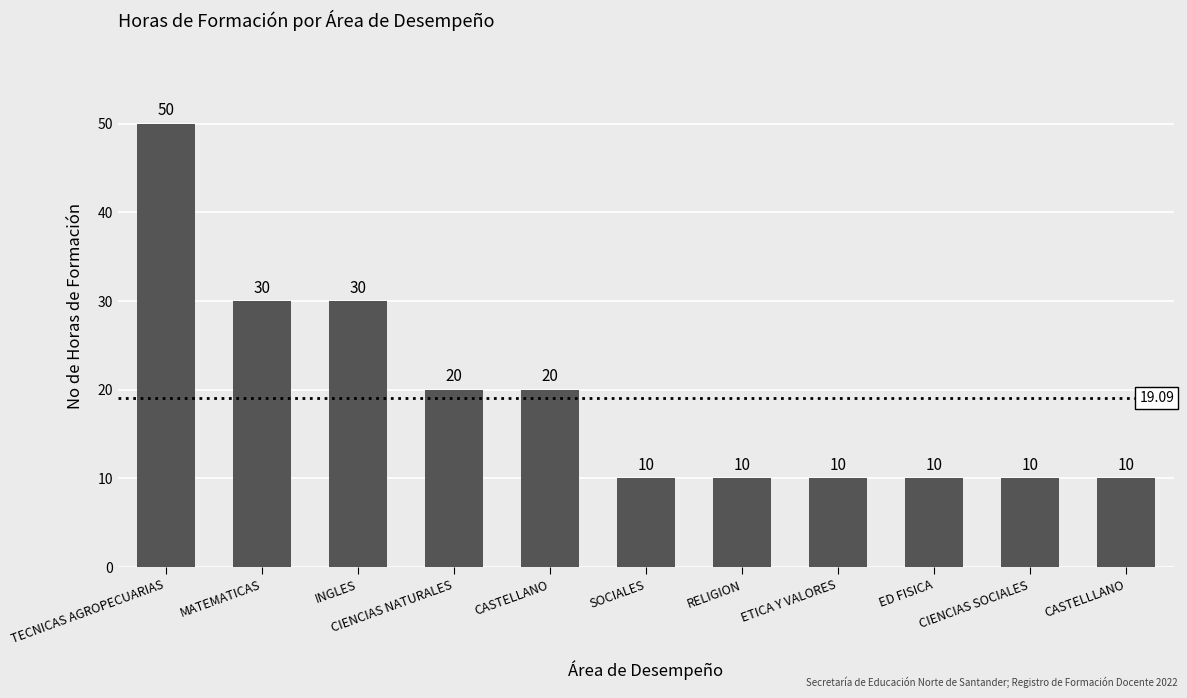

What is the difference between the maximum and second lowest values?

40